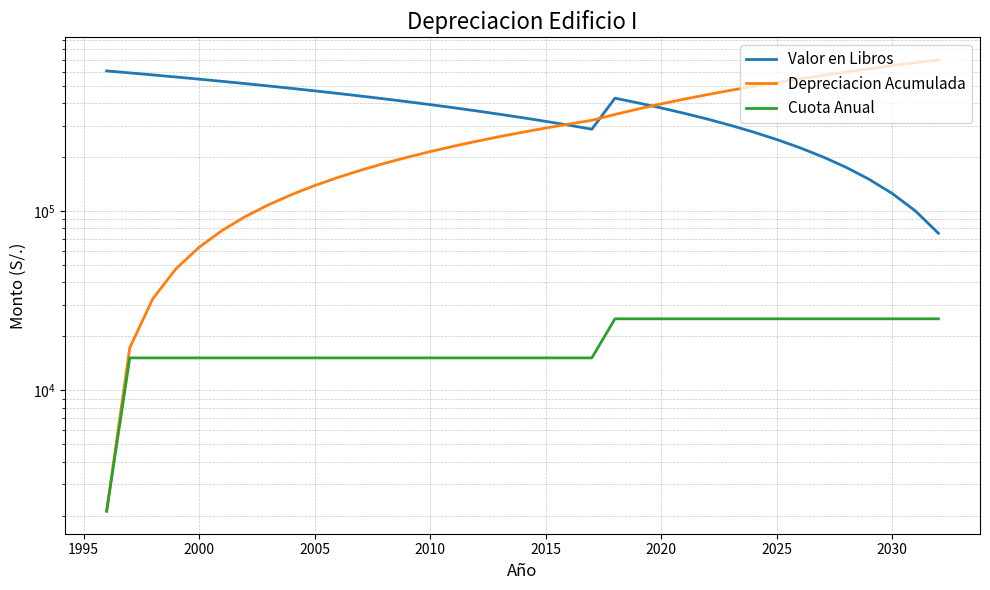

True or false: Depreciacion Acumulada and Cuota Anual cross at least once.

False